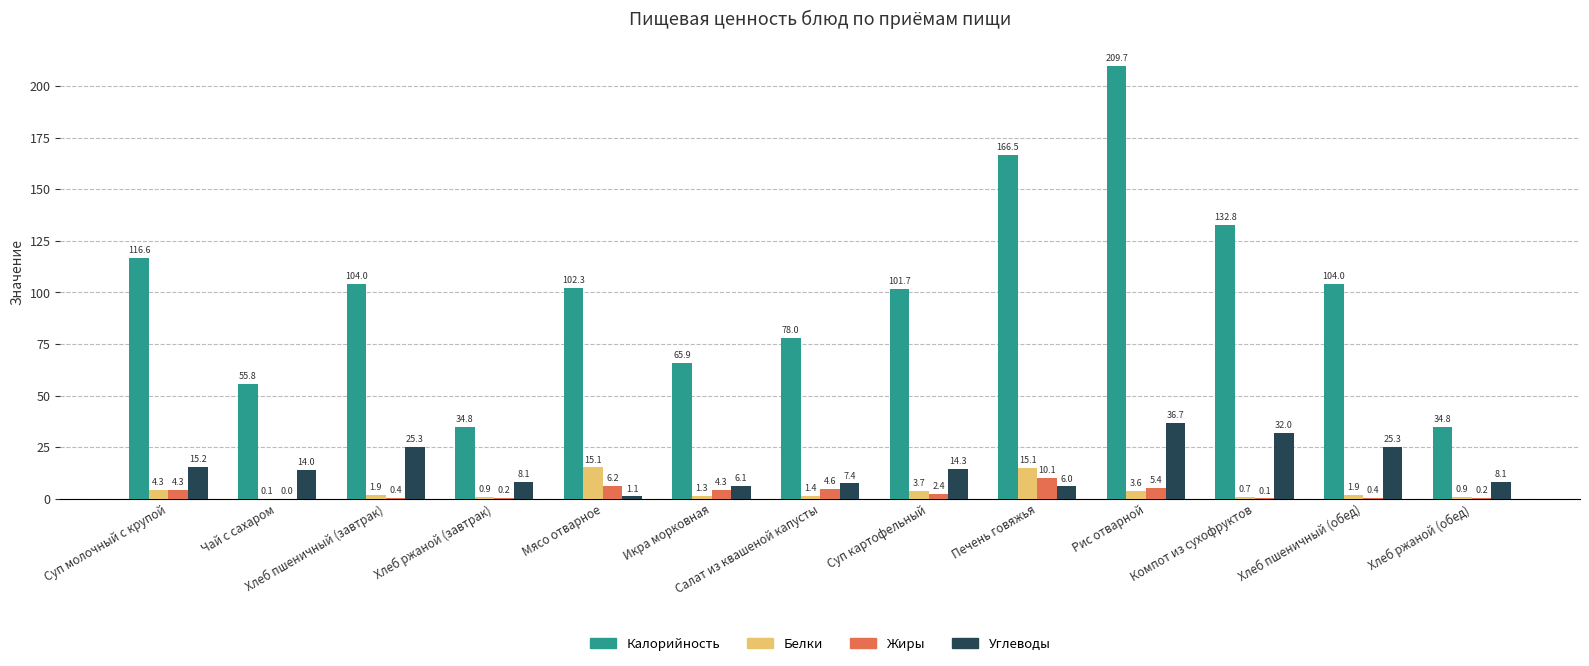

Is it true that Калорийность equals 104.4 at Икра морковная?

False